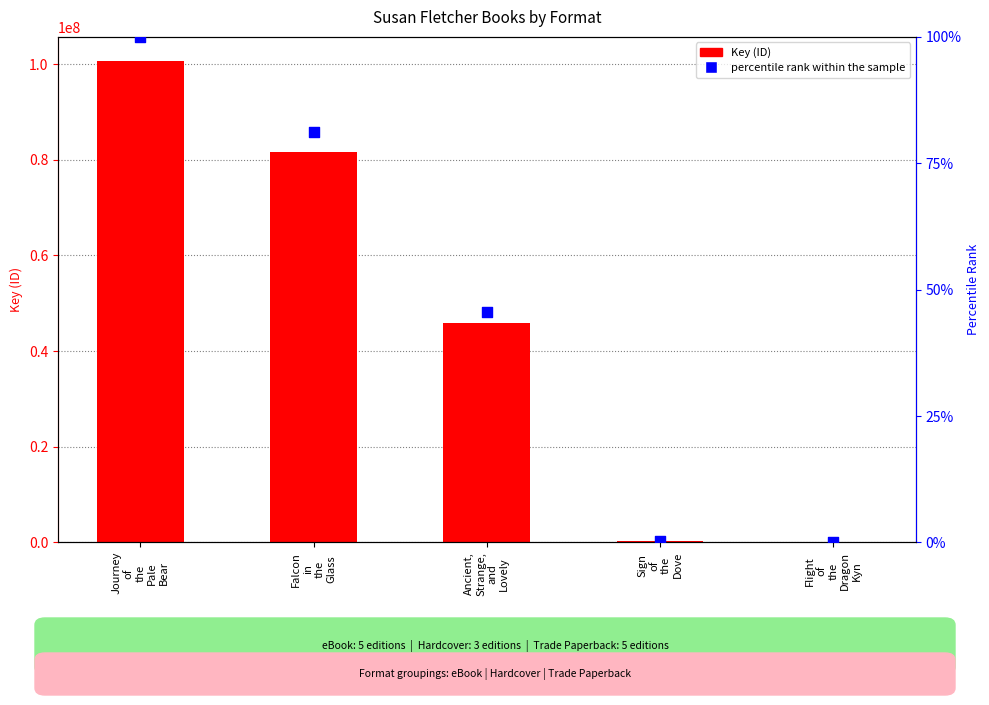

What are all the series names shown in the legend?

Key, percentile rank within the sample